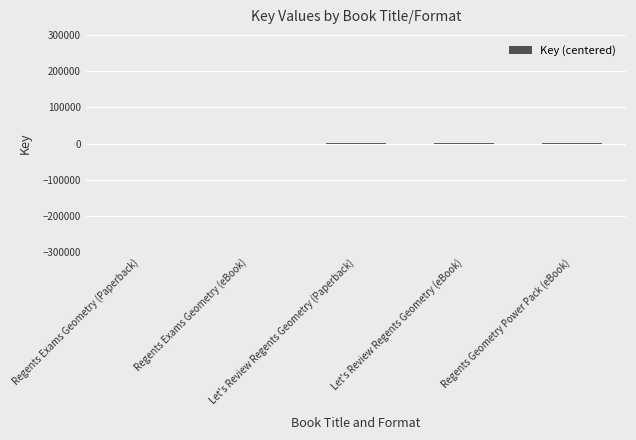

Are the bars horizontal?

No